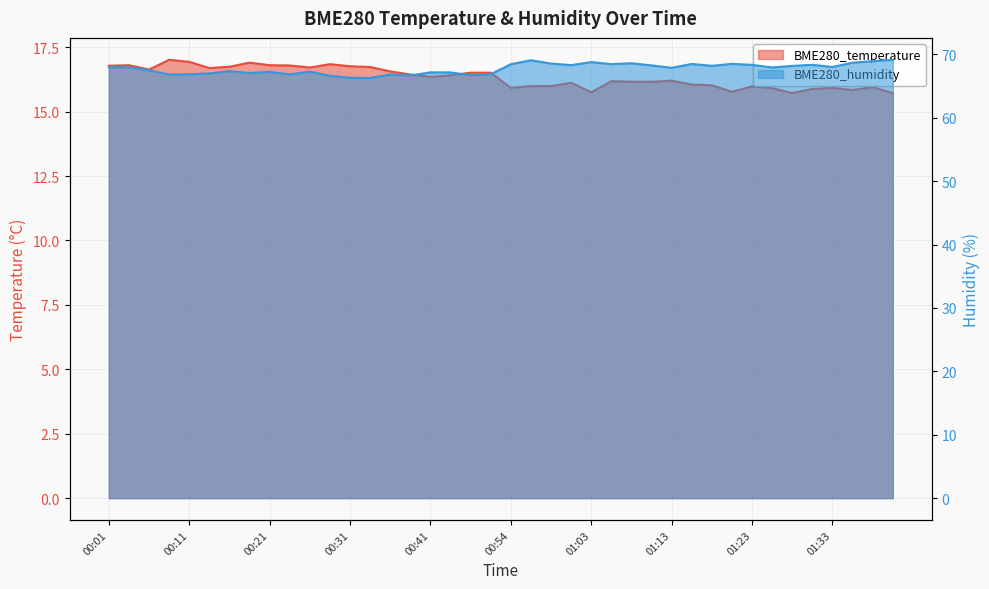

Which series has the widest spread of values?

BME280_humidity